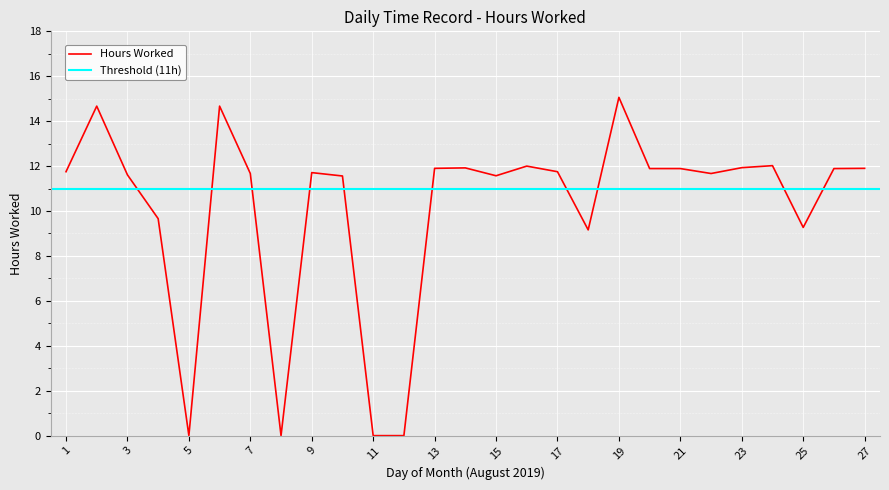

What is the value of the 26th point from the left?

11.9